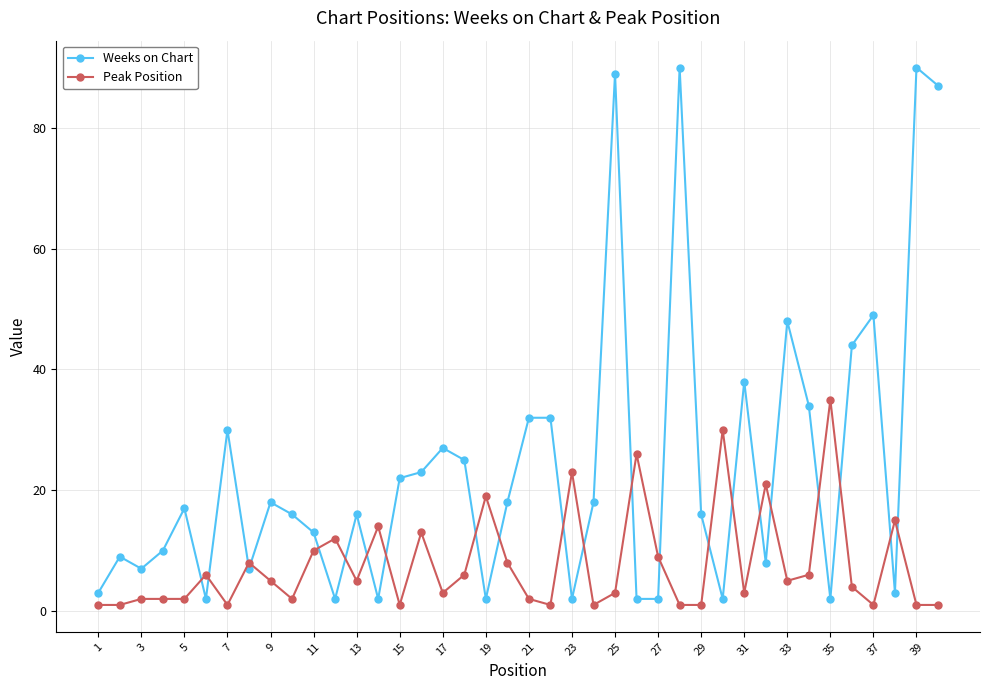

List the series in order of their overall mean, highest first.

Weeks on Chart, Peak Position